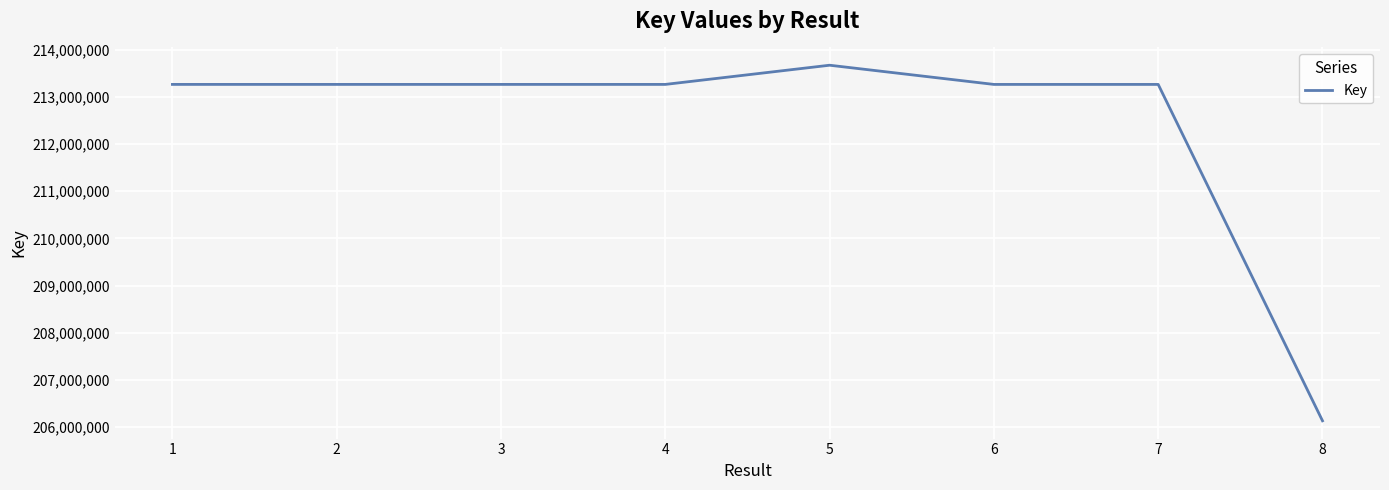

How many values are below 213261192?

4